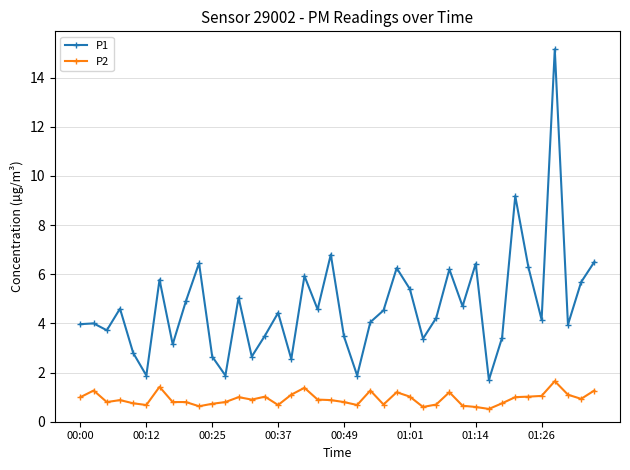

Which series has the largest total across all categories?

P1